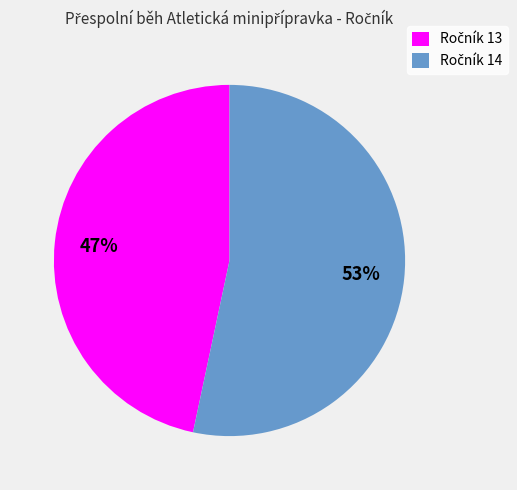

Is there a majority slice in this chart?

Yes